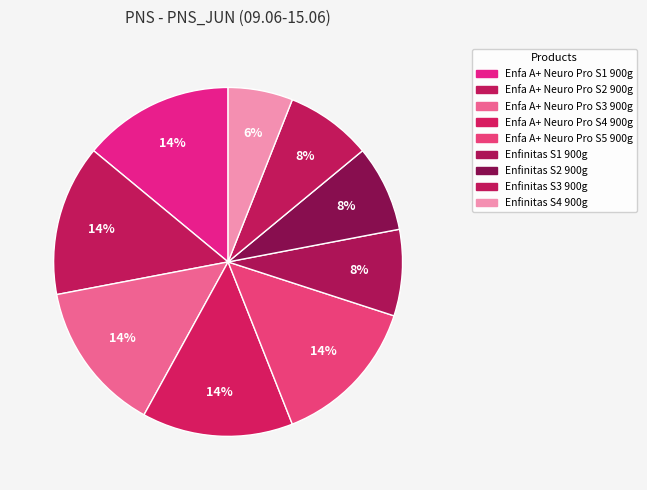

What percentage is the Enfa A+ Neuro Pro S5 900g slice, to the nearest percent?

14%